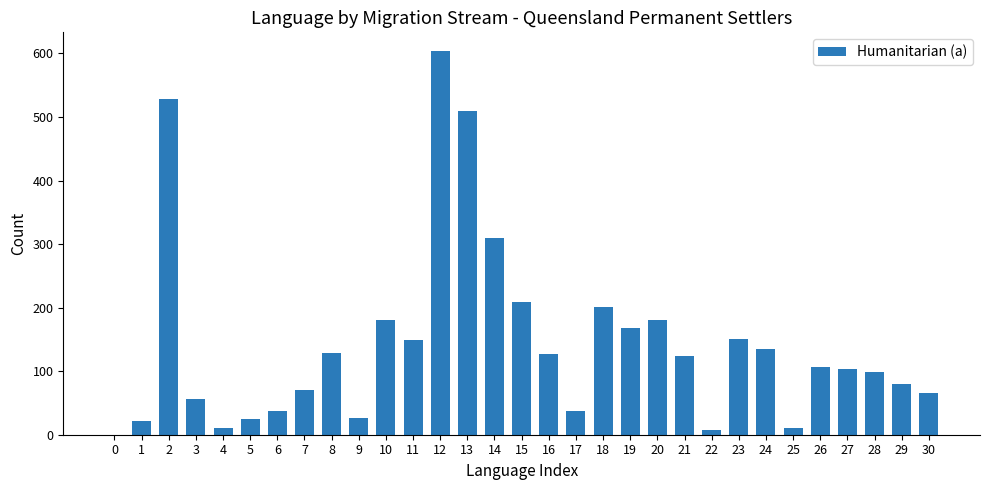

Does the chart contain stacked bars?

No